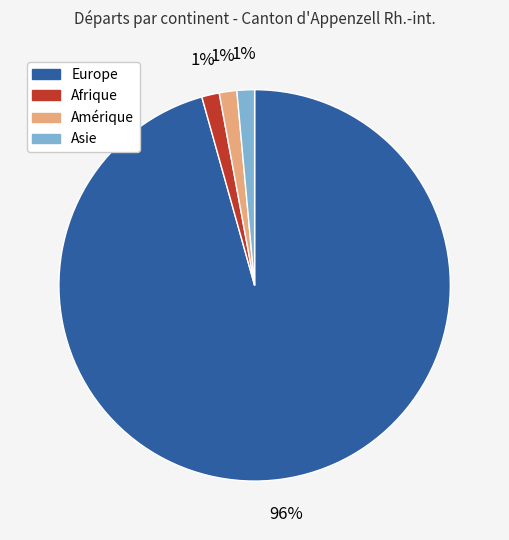

Is there a majority slice in this chart?

Yes